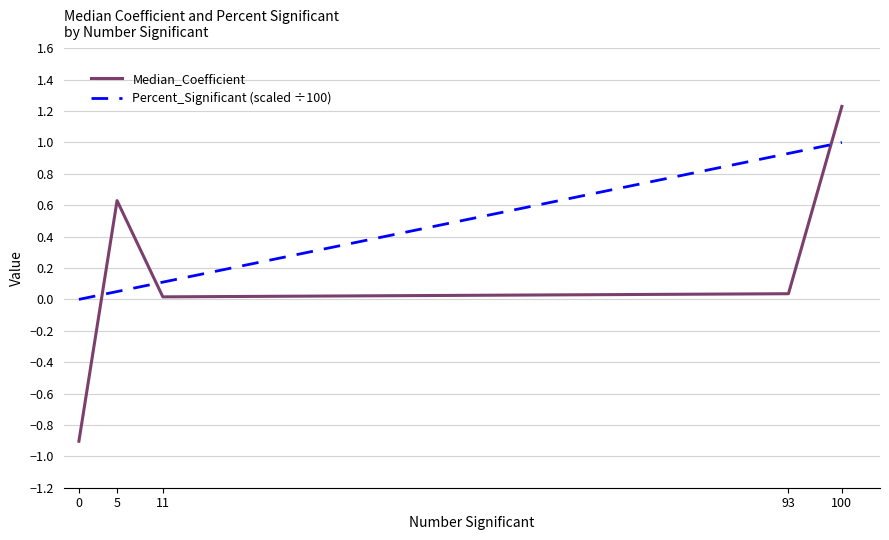

List the series in order of their peak value, lowest first.

Percent_Significant (scaled ÷100), Median_Coefficient